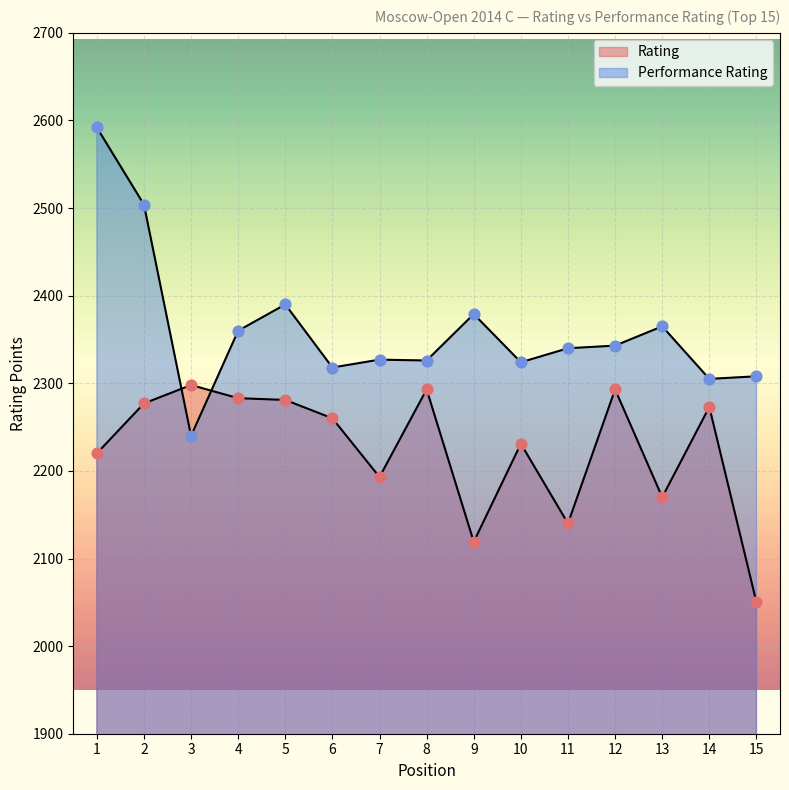

Which series has the widest spread of Y values?

Performance Rating